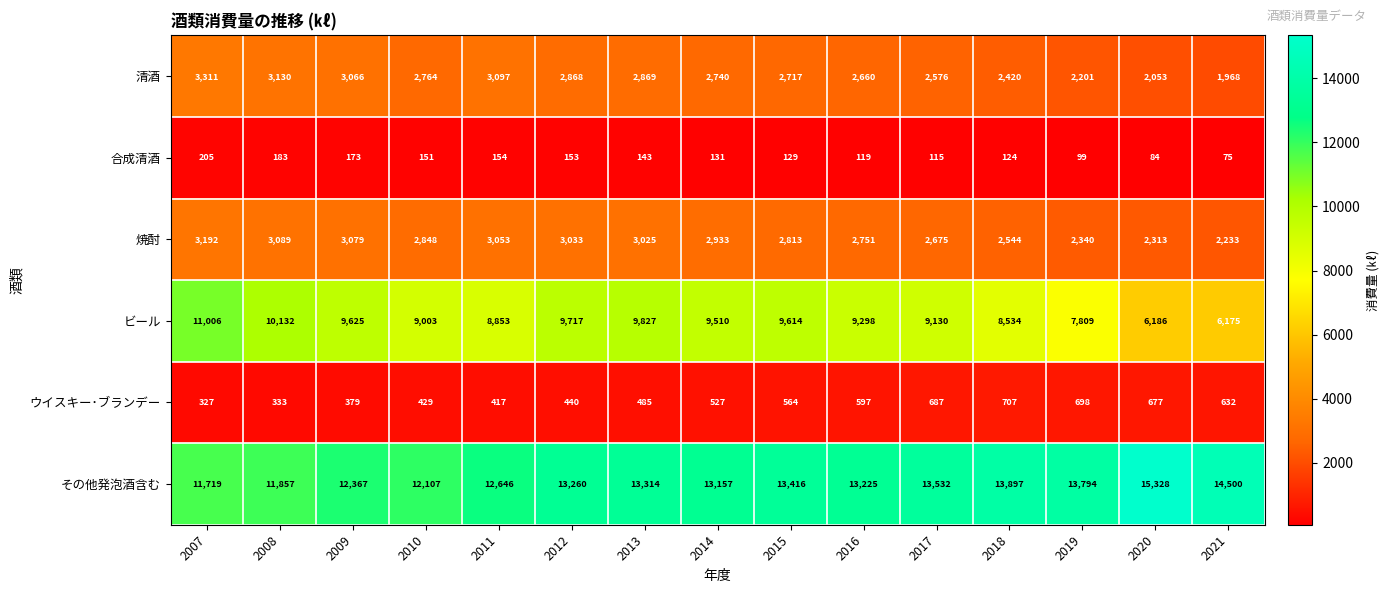

What is the greatest value displayed?

15328